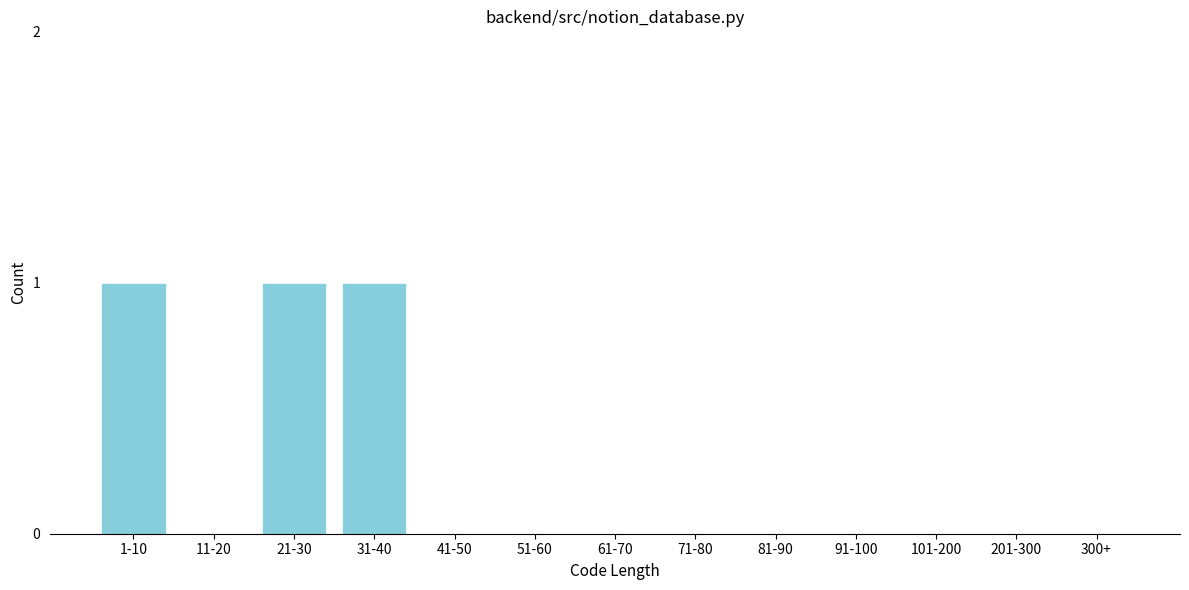

Reading left to right, what are all the values shown in this chart?

1-10=1	11-20=0	21-30=1	31-40=1	41-50=0	51-60=0	61-70=0	71-80=0	81-90=0	91-100=0	101-200=0	201-300=0	300+=0